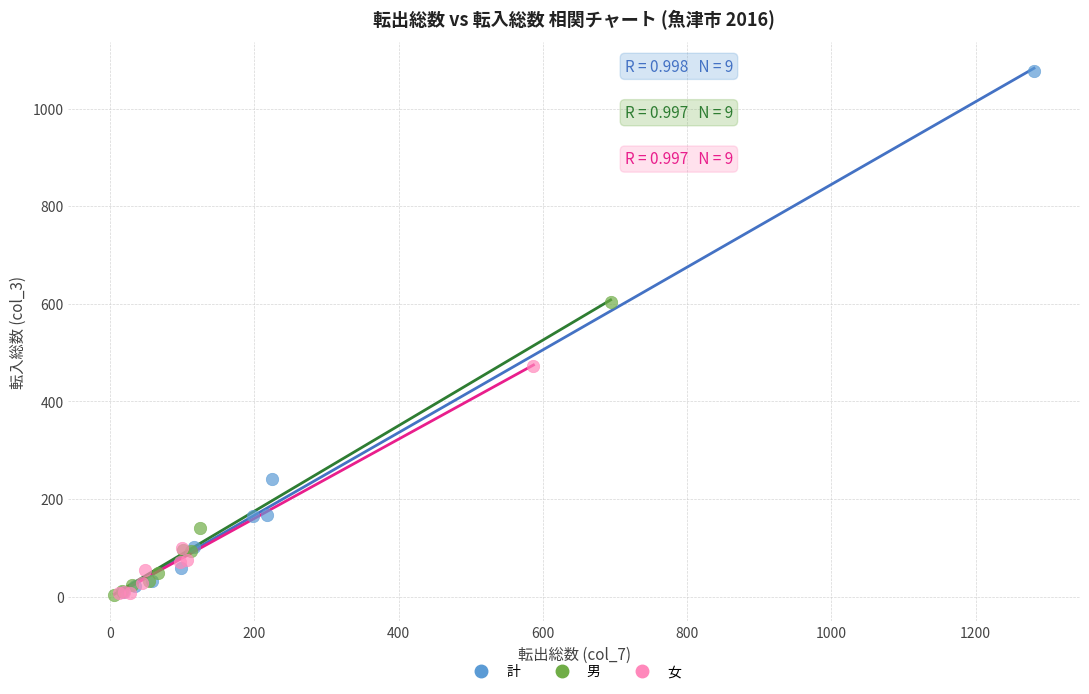

What are all the series names shown in the legend?

計, 男, 女